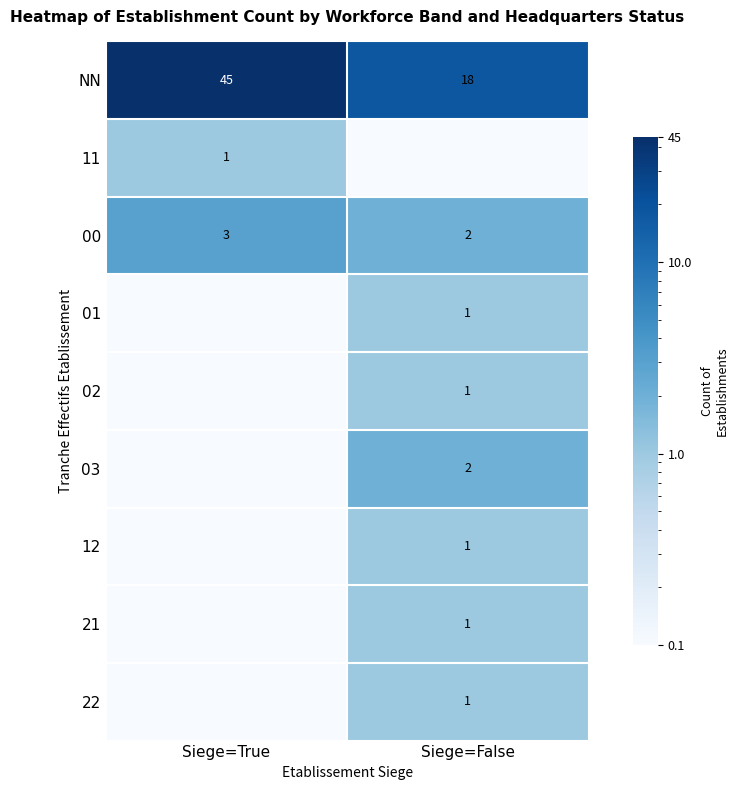

List the labels in order of NN value, smallest first.

Siege=False, Siege=True